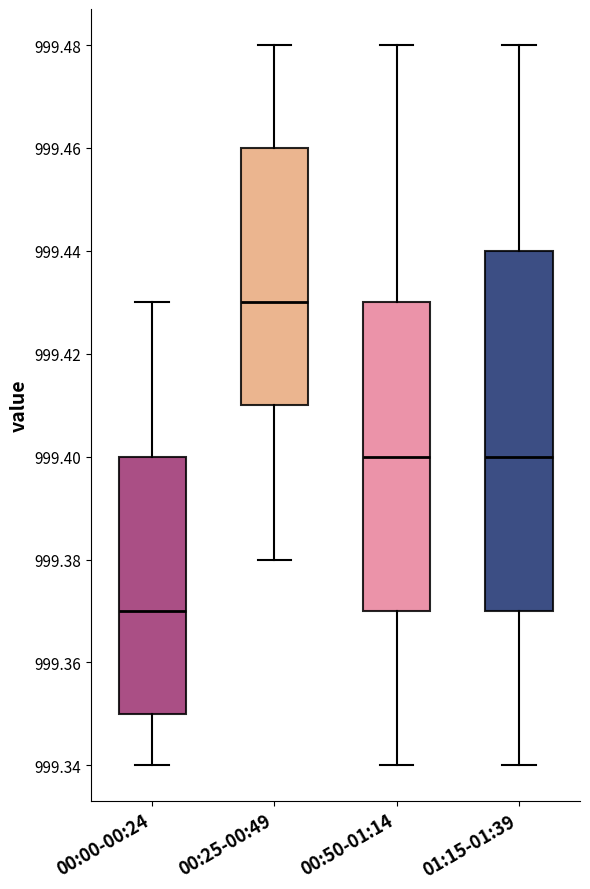

Reading left to right, read every box against the y-axis: the position of its median line, the range the box covers, and the ends of its whiskers. The values are not printed on the chart, so give them approximately, as read against the axis.

00:00-00:24: median 999.37, box 999.35 to 999.40, whiskers 999.34 to 999.43
00:25-00:49: median 999.43, box 999.41 to 999.46, whiskers 999.38 to 999.48
00:50-01:14: median 999.40, box 999.37 to 999.43, whiskers 999.34 to 999.48
01:15-01:39: median 999.40, box 999.37 to 999.44, whiskers 999.34 to 999.48